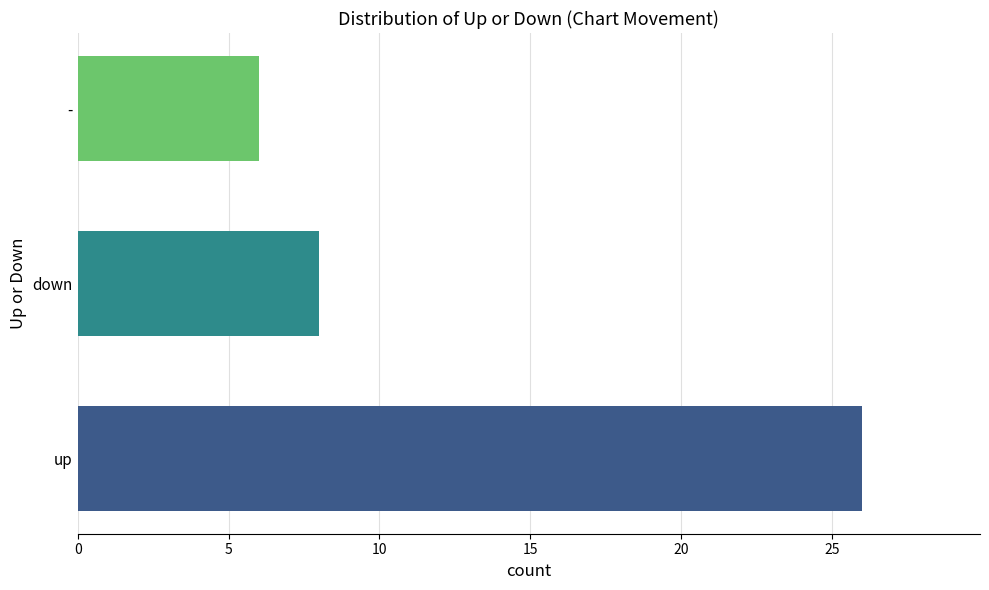

What is the maximum value shown in the chart?

26